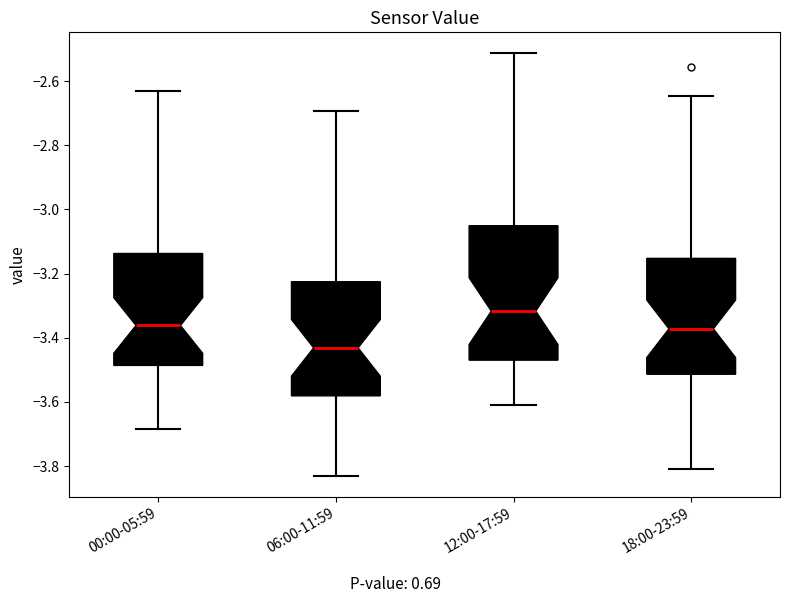

Which box's median line is the lowest?

06:00-11:59